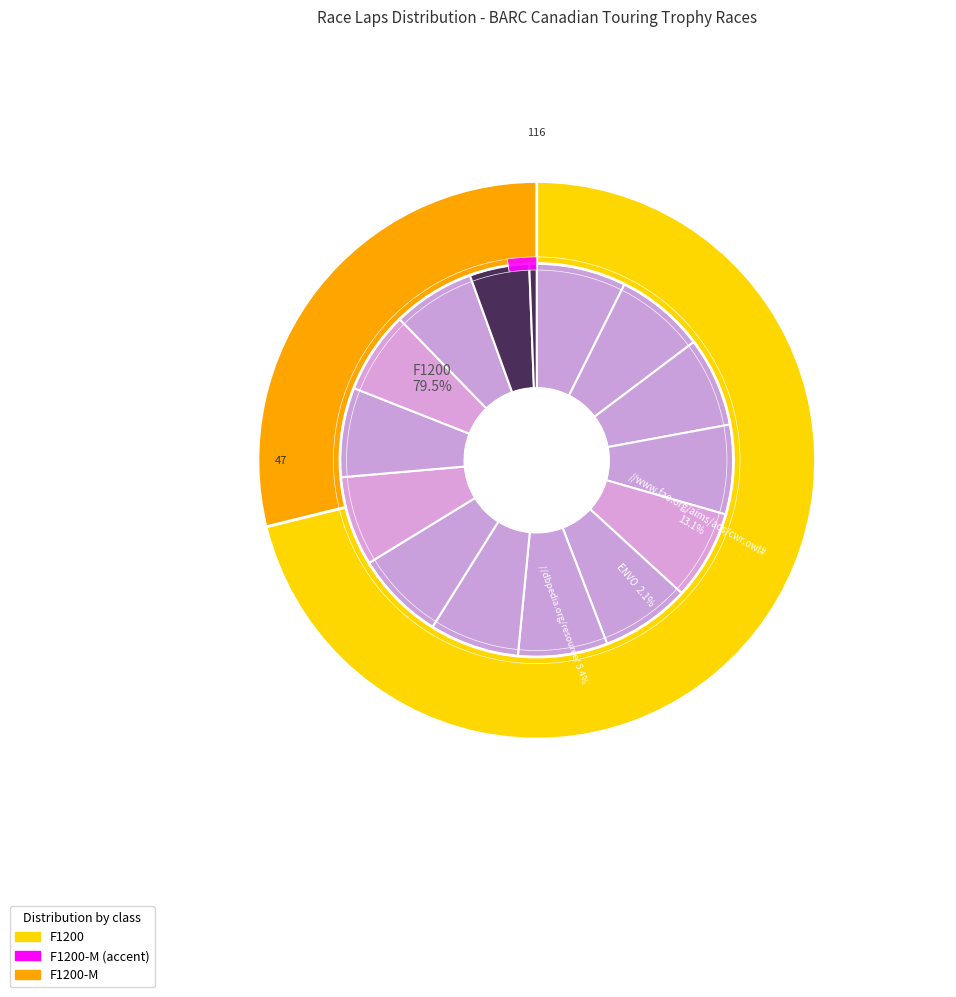

The F1200 slice represents 1% of the pie. True or false?

False